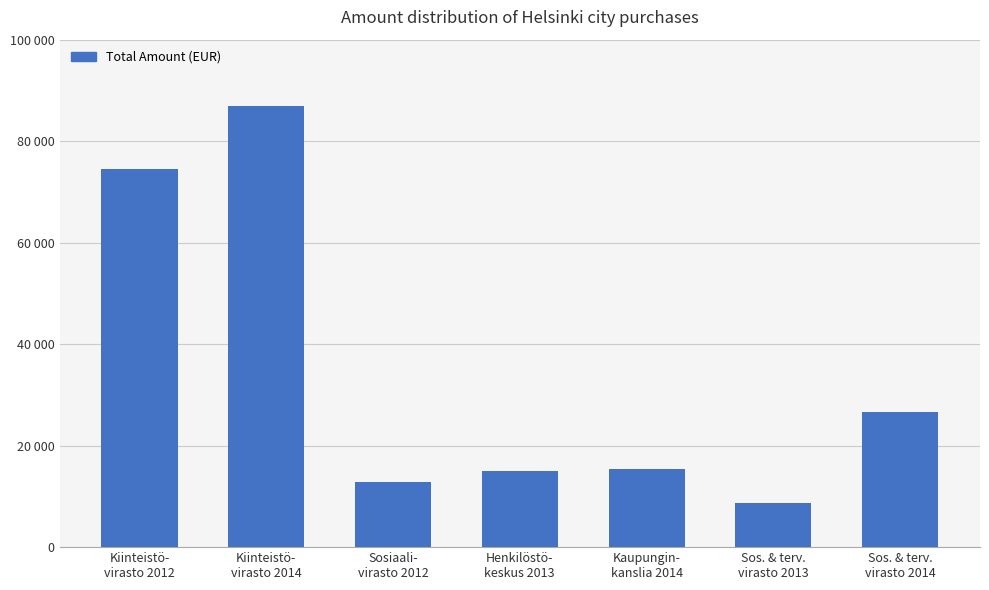

What is the value of the 5th bar from the left?

15478.5